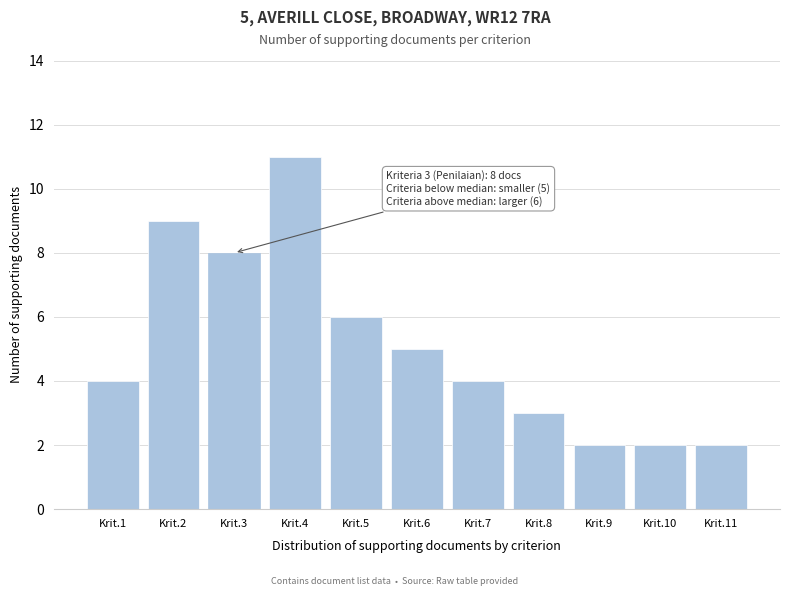

Reading left to right, transcribe all the data shown in this chart.

Krit.1=4	Krit.2=9	Krit.3=8	Krit.4=11	Krit.5=6	Krit.6=5	Krit.7=4	Krit.8=3	Krit.9=2	Krit.10=2	Krit.11=2